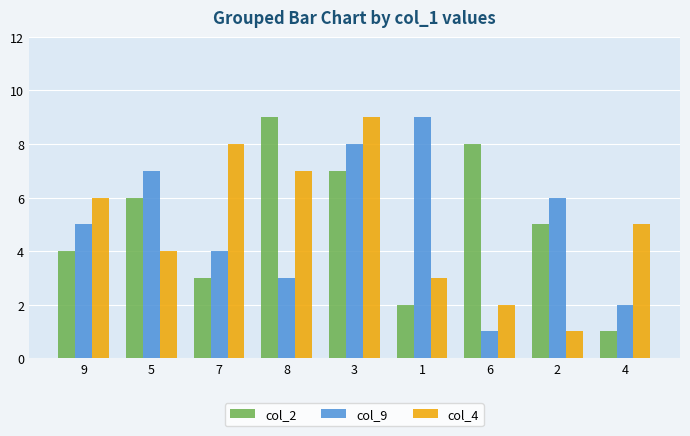

Is it true that col_2 equals 6 at 9?

False